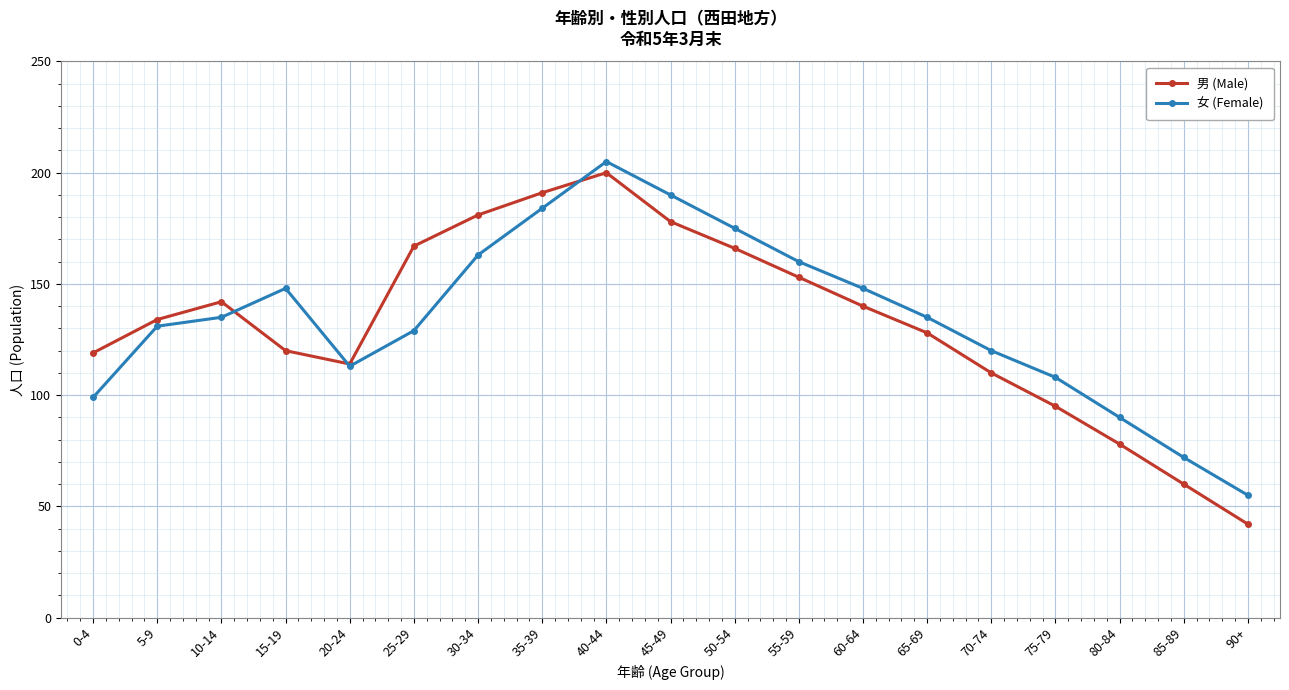

How many distinct data groups are displayed?

2